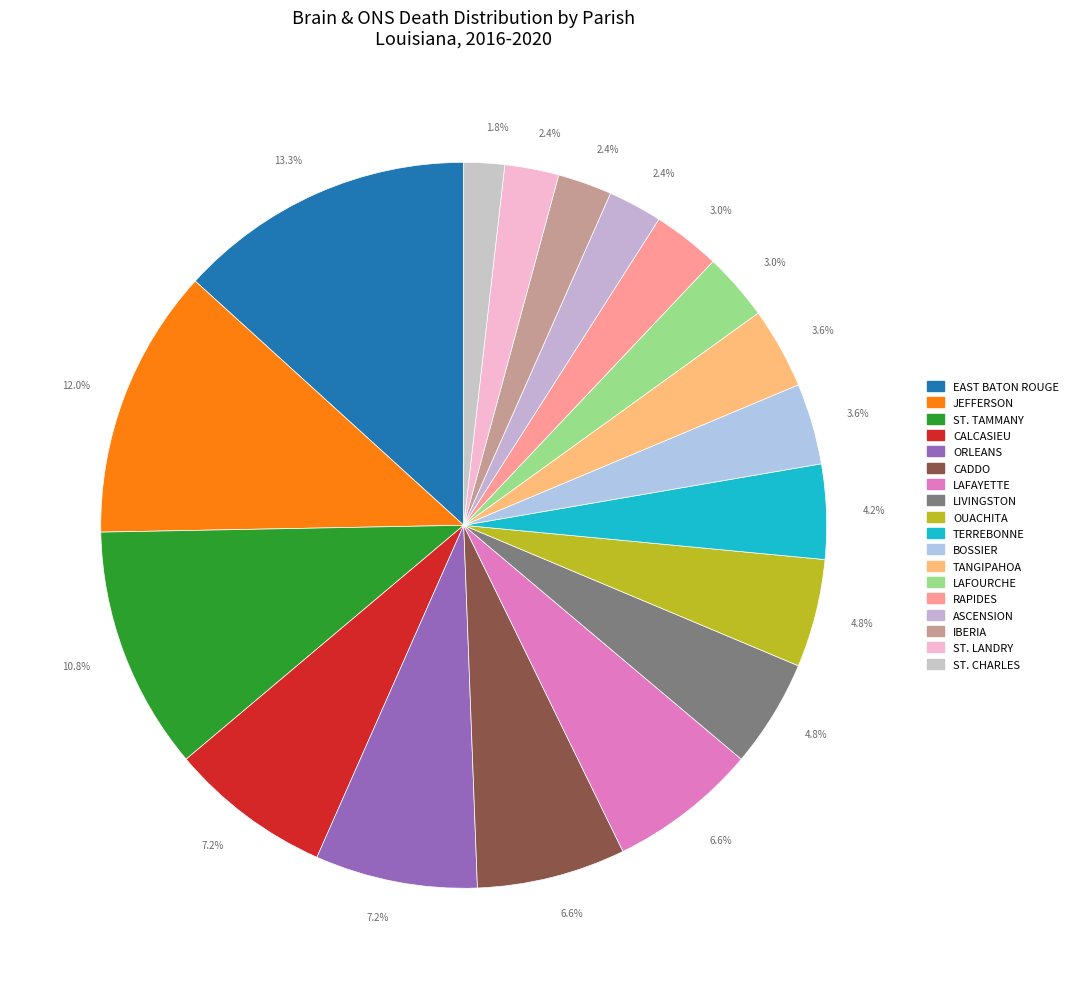

How many slices are in this pie chart?

18